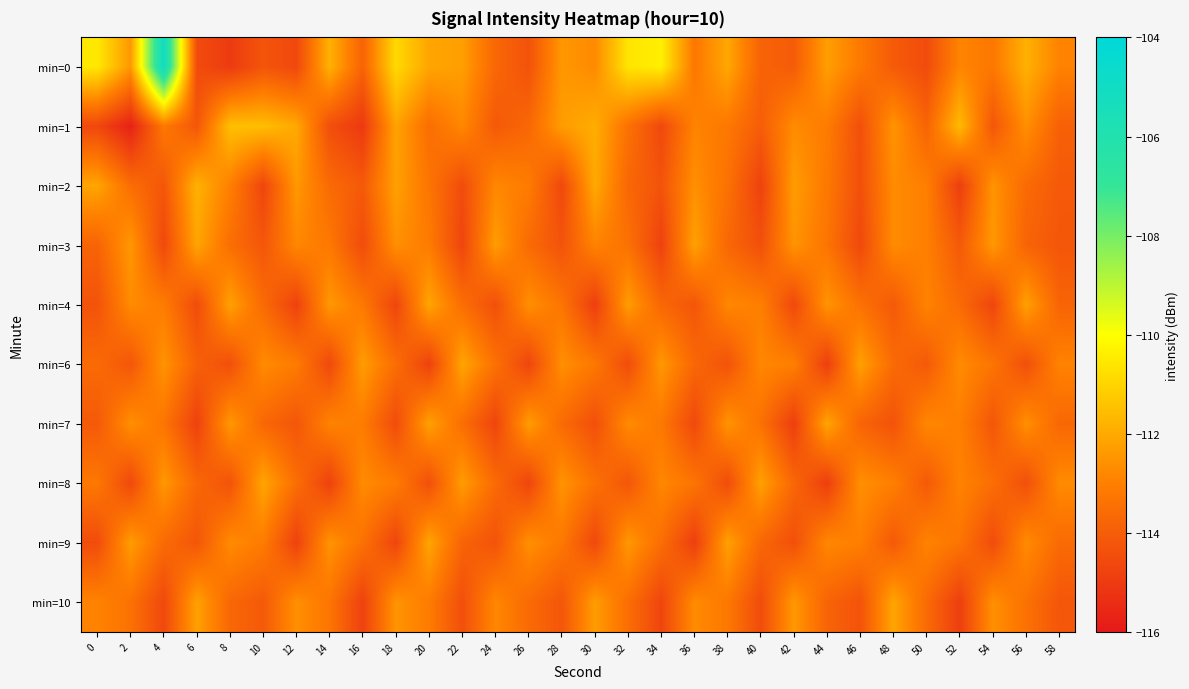

What is the difference between the highest and lowest values at 10?

3.2